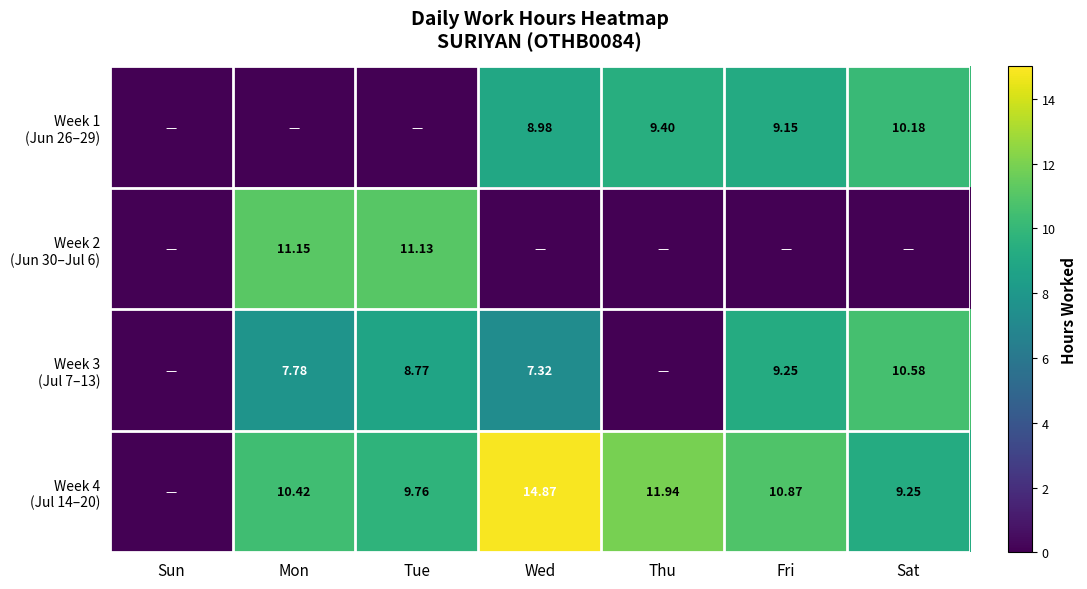

List the labels in order of Week 4 (Jul 14–20) value, smallest first.

Sun, Sat, Tue, Mon, Fri, Thu, Wed